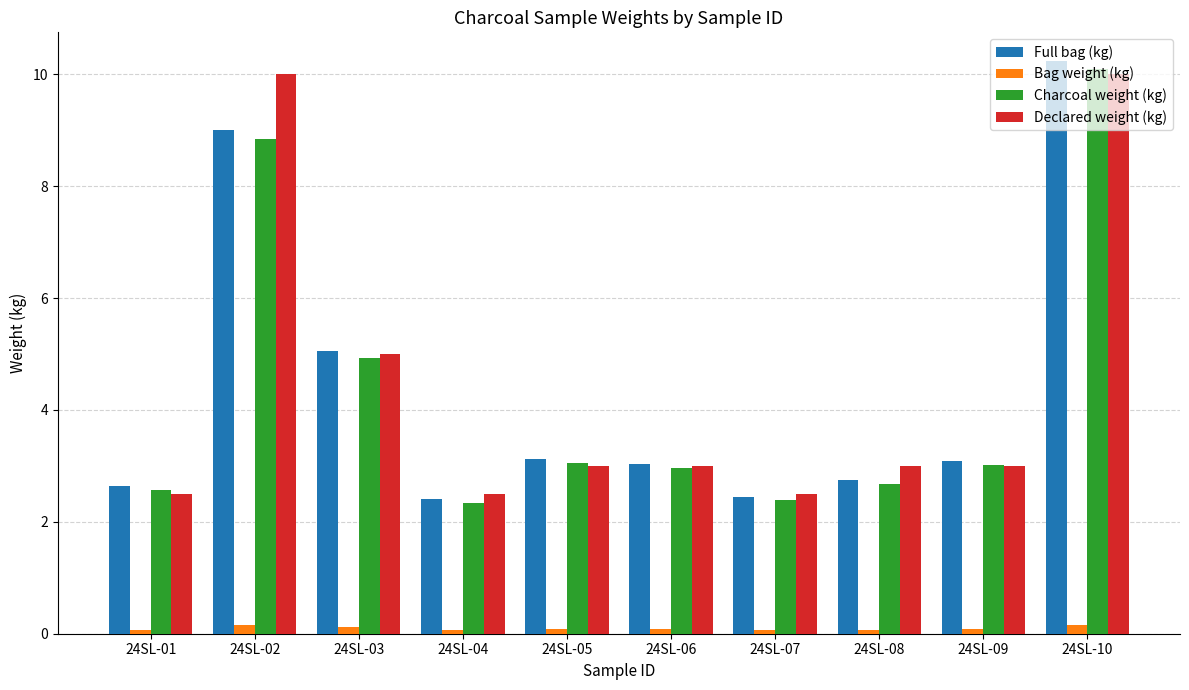

Which series changed the most between 24SL-03 and 24SL-07?

Full bag (kg)